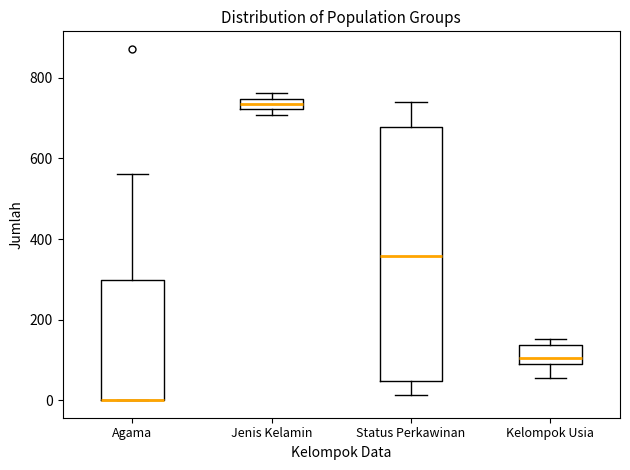

Where does the lower whisker of the box for Kelompok Usia end on the y-axis? The values are not printed on the chart, so give them approximately, as read against the axis.

60